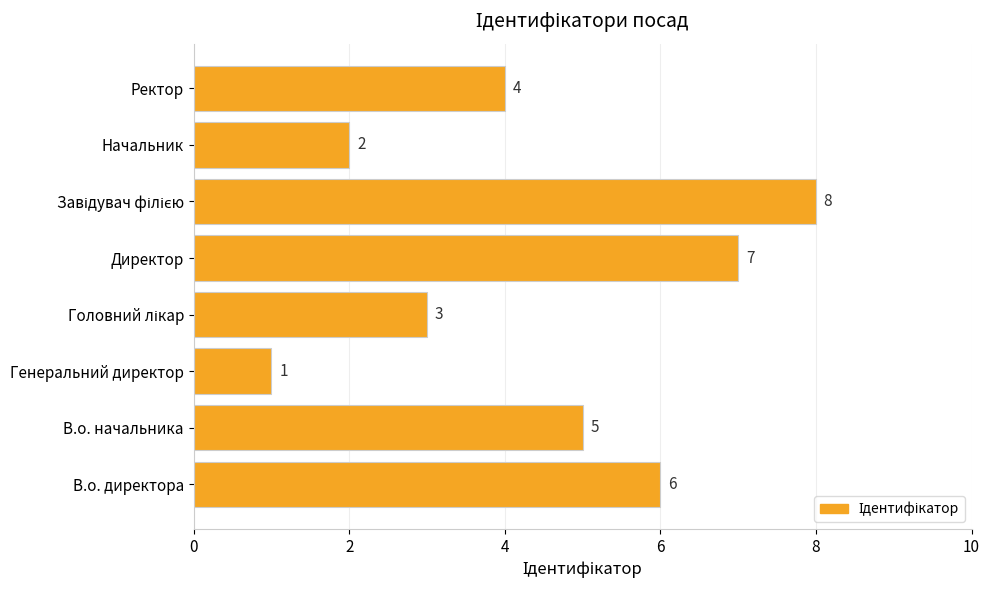

True or false: the data shows 4 at Ректор.

True